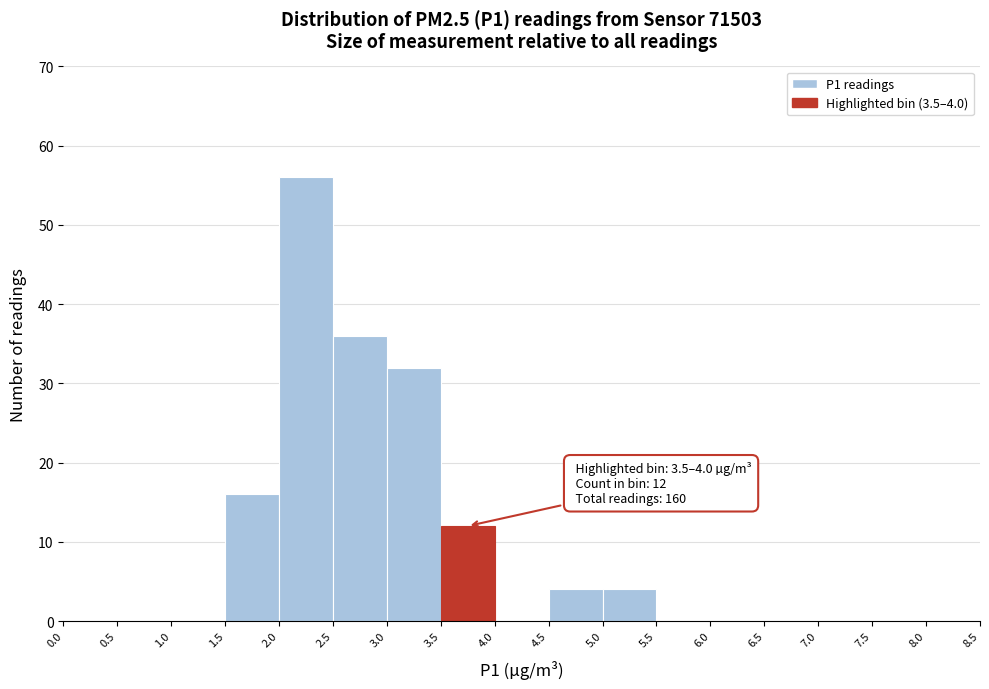

Which range on the x-axis has the tallest bar?

2.0 to 2.5